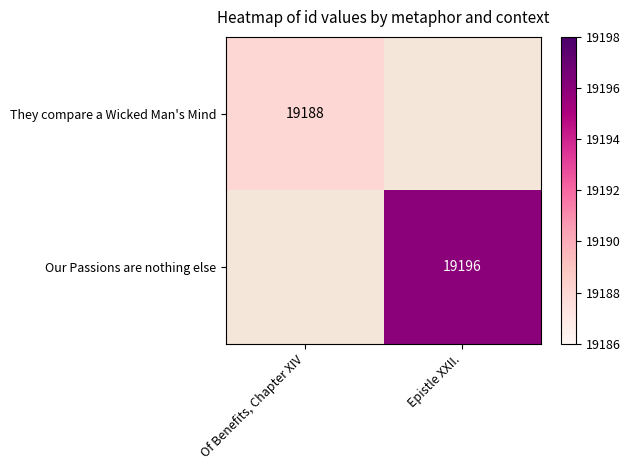

Which has a higher value, Of Benefits, Chapter XIV or Epistle XXII.?

Epistle XXII.